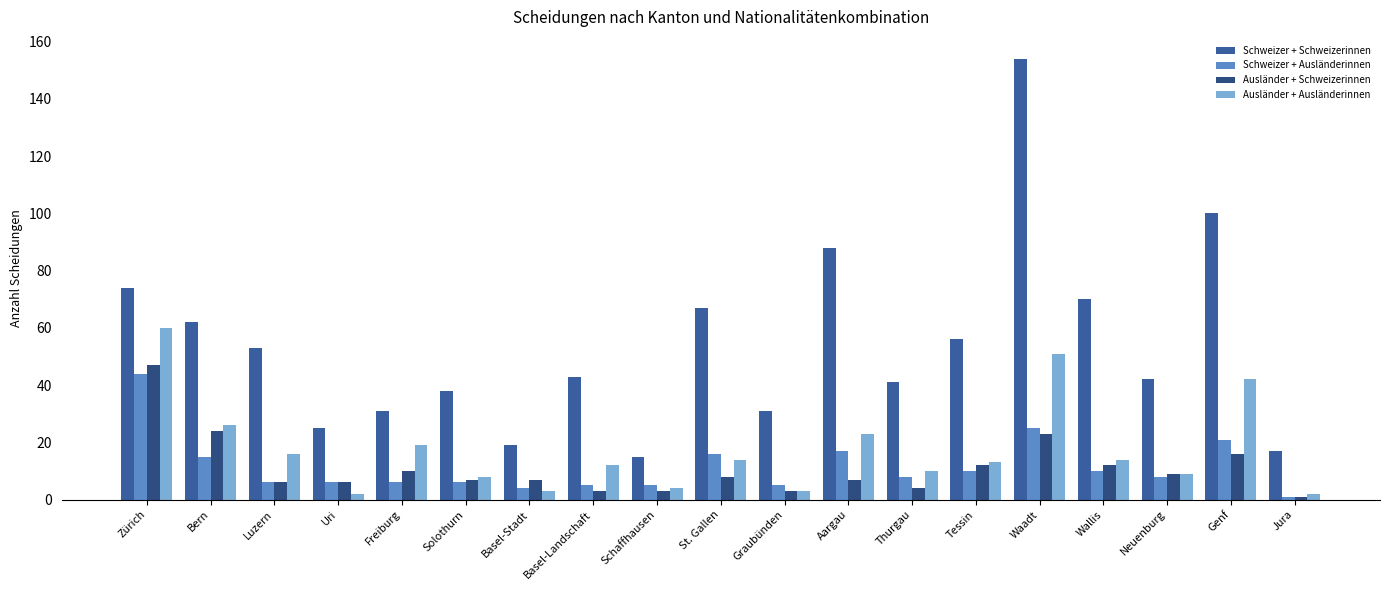

Between Bern and Luzern, which series saw the biggest shift?

Ausländer + Schweizerinnen